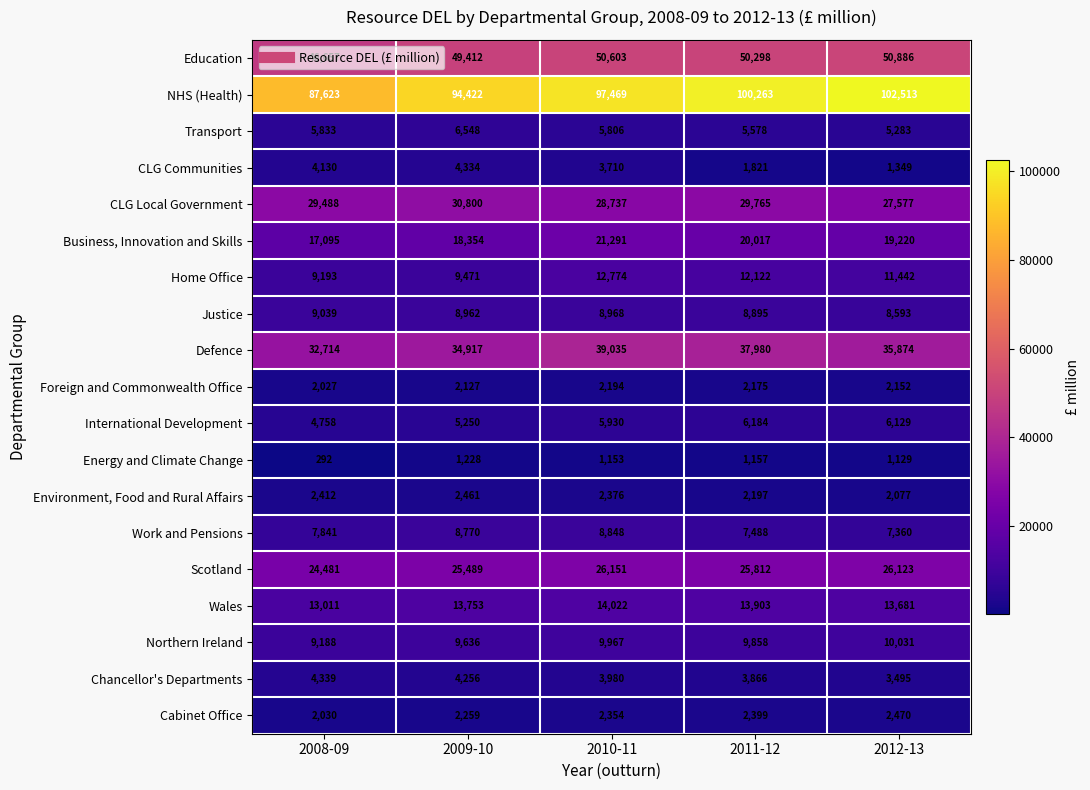

What is the average value of the International Development series?

5650